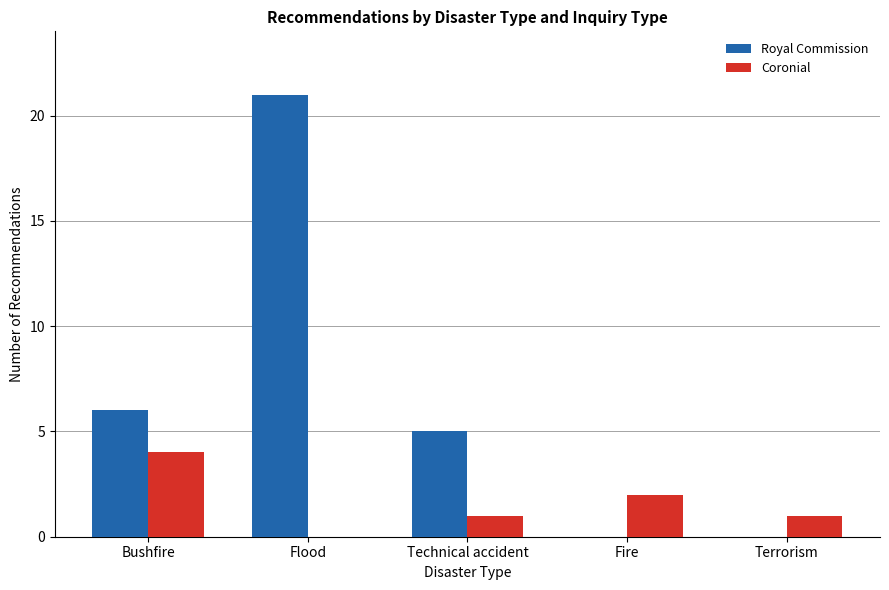

What is the total value across all series at Bushfire?

10